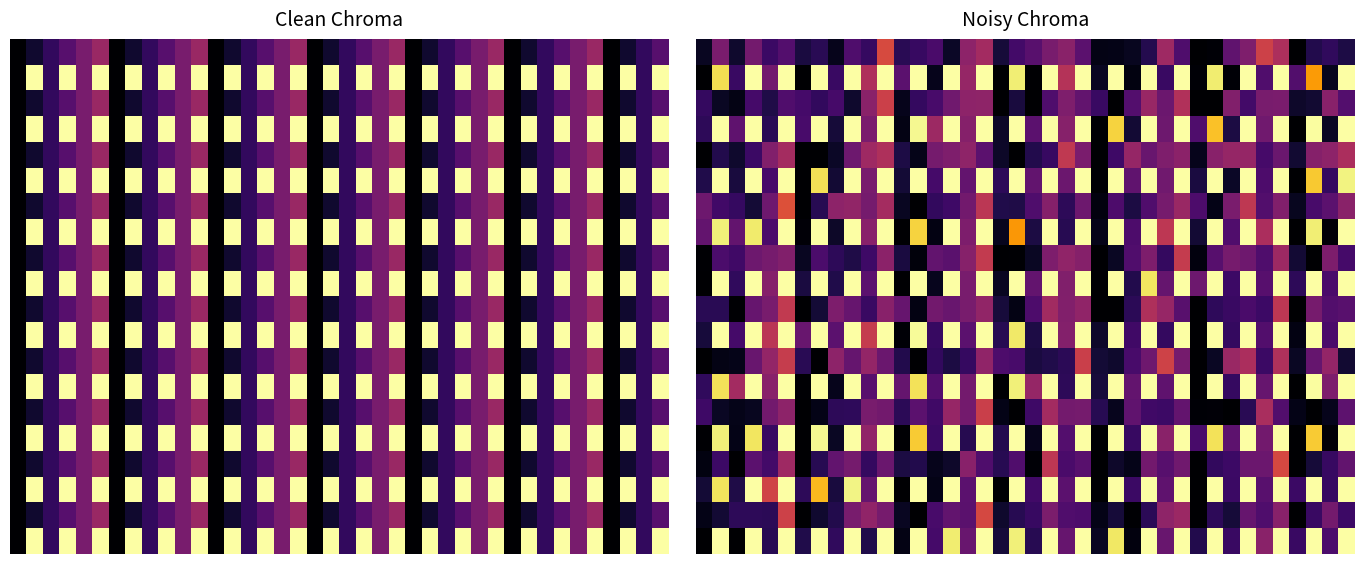

Between 32 and 23, which is larger?

32